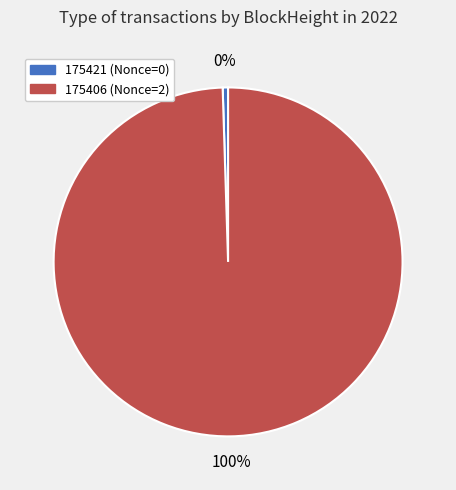

How many segments does this pie chart have?

2